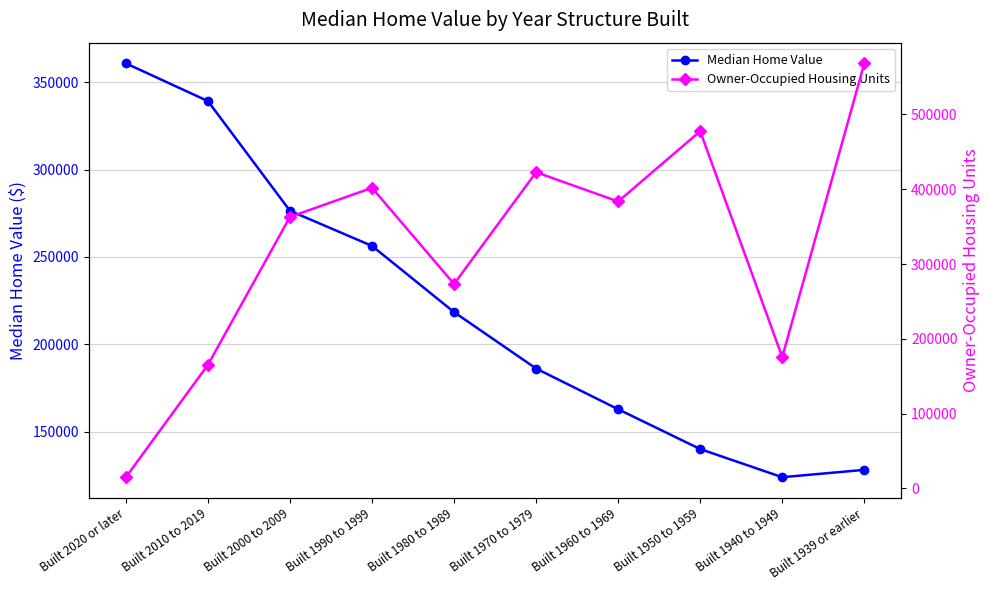

Is this an area chart (filled region under the line)?

No